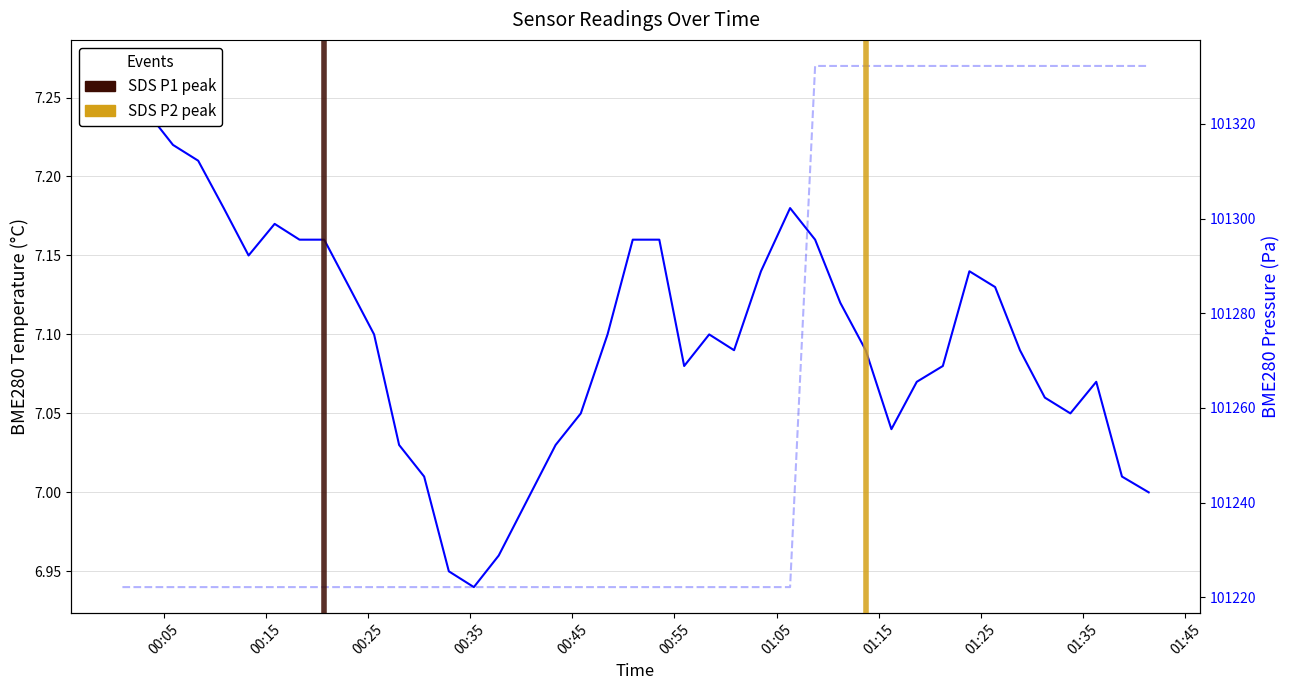

Is this an area chart (filled region under the line)?

No